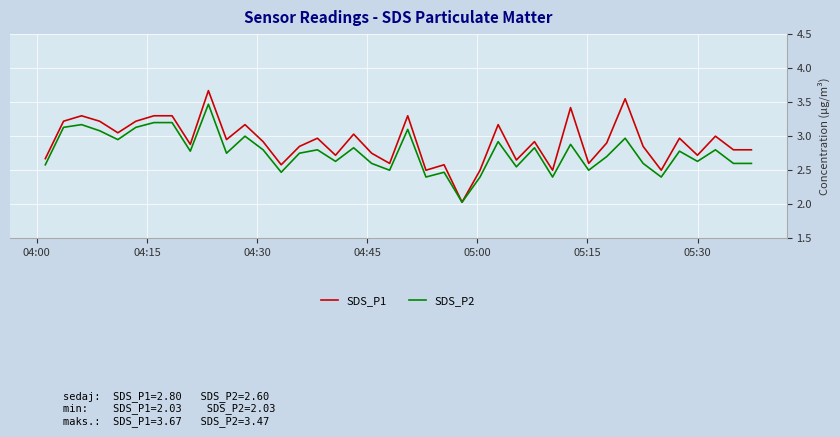

Which series has the largest total across all categories?

SDS_P1